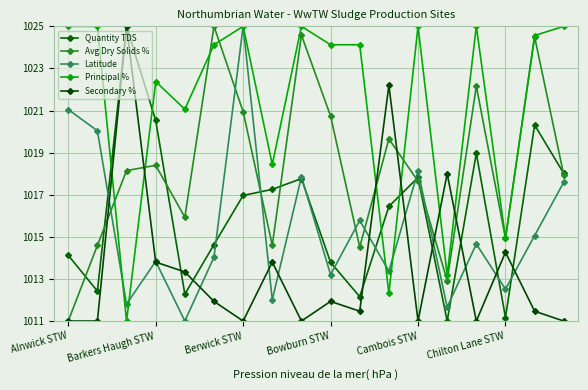

What are all the series names shown in the legend?

Quantity TDS, Avg Dry Solids %, Latitude, Principal %, Secondary %